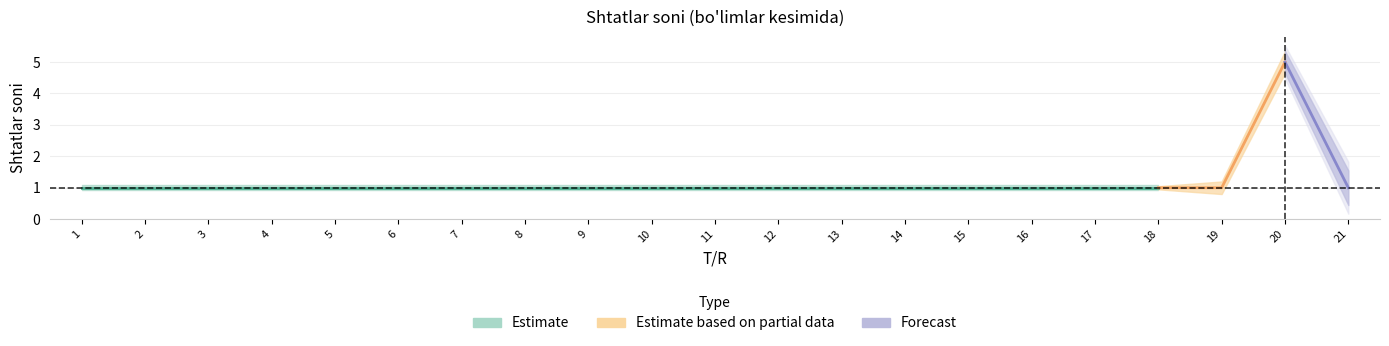

At which category does the data reach its first local peak?

20